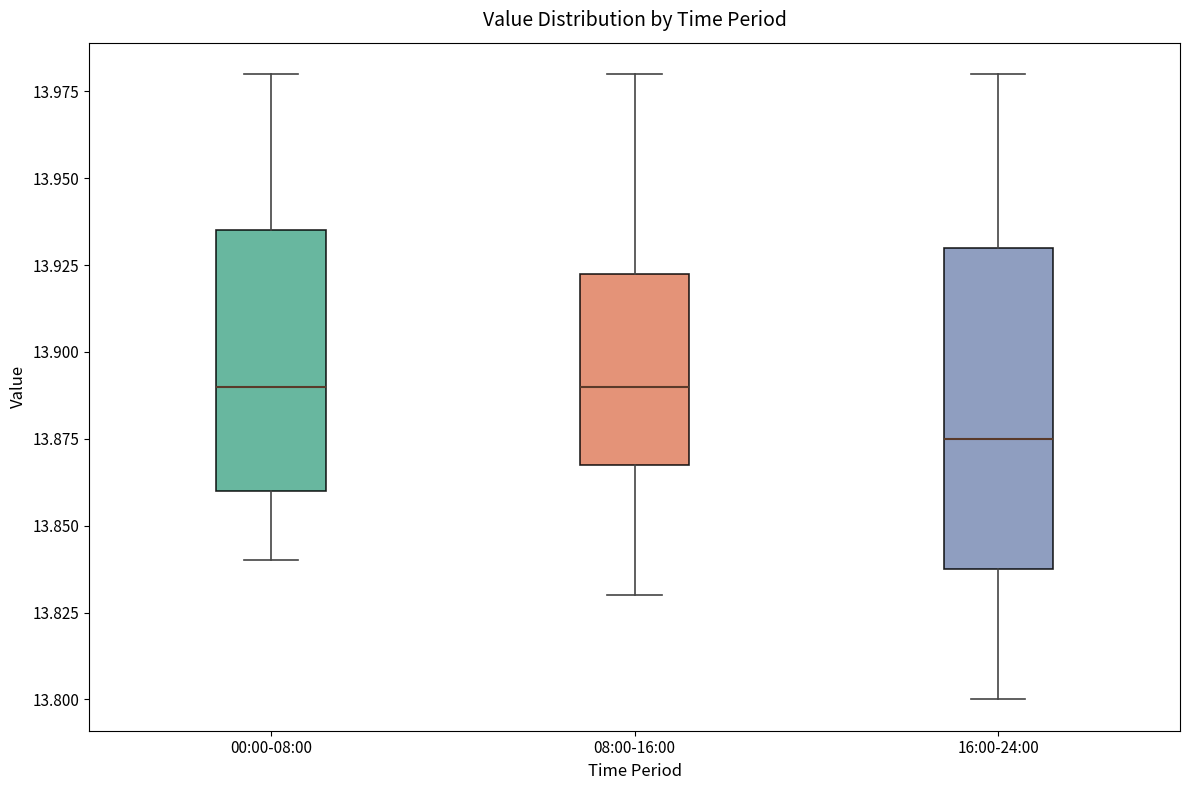

Comparing the boxes themselves (not the whiskers), which one is the tallest?

16:00-24:00